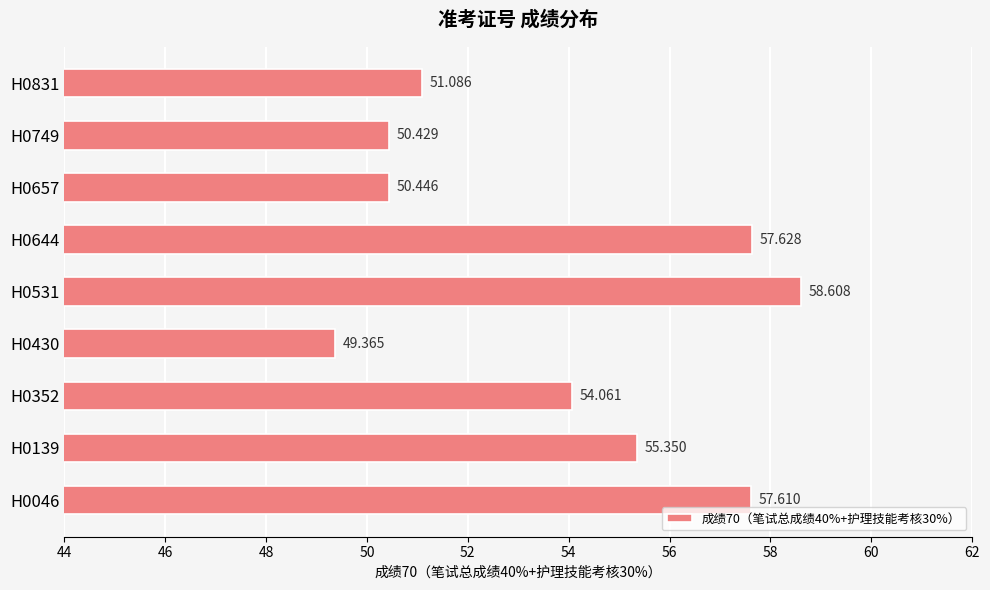

Rank the categories by value from highest to lowest.

H0531, H0644, H0046, H0139, H0352, H0831, H0657, H0749, H0430